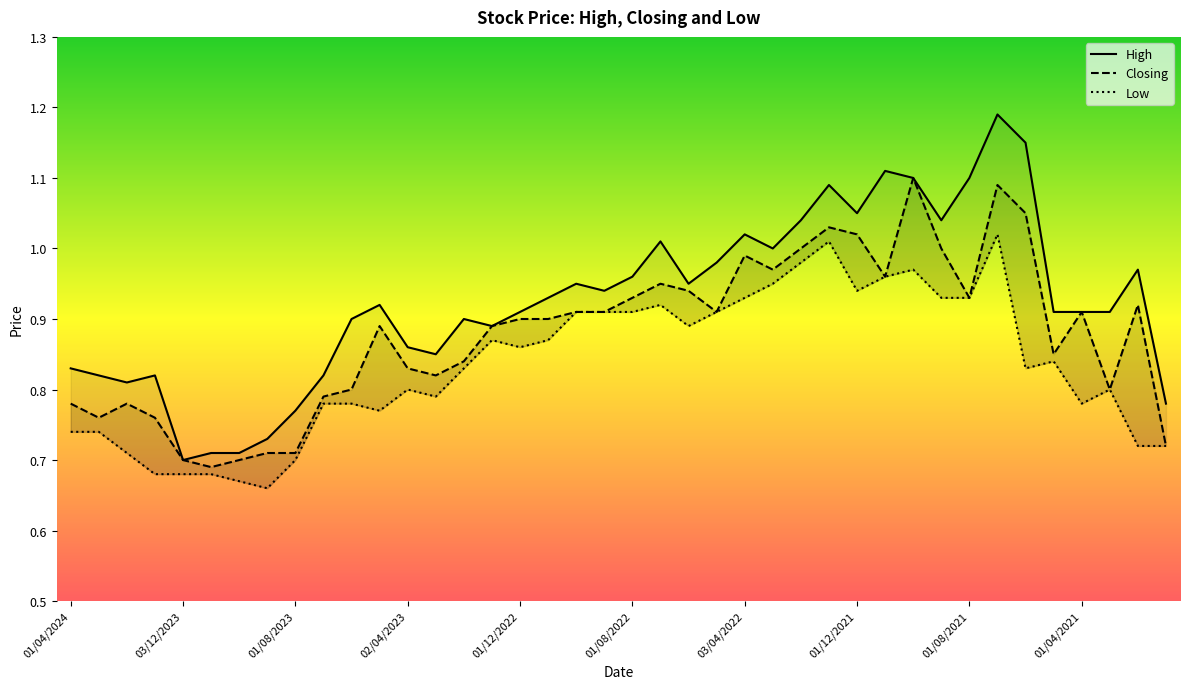

What is the total value across all series at 23?

2.8